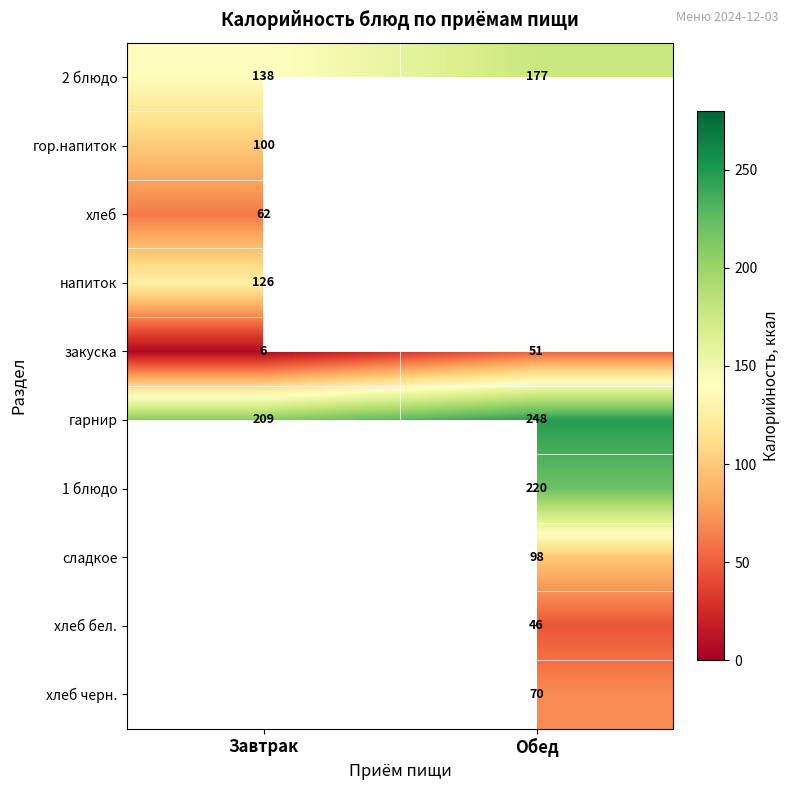

True or false: гор.напиток has a value of 100 at Завтрак.

True